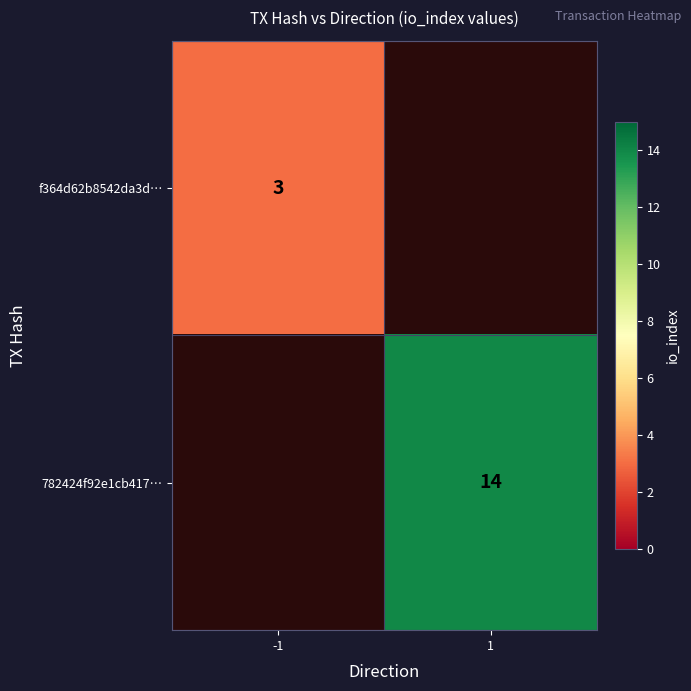

The value of f364d62b8542da3d… at -1 is 1. True or false?

False